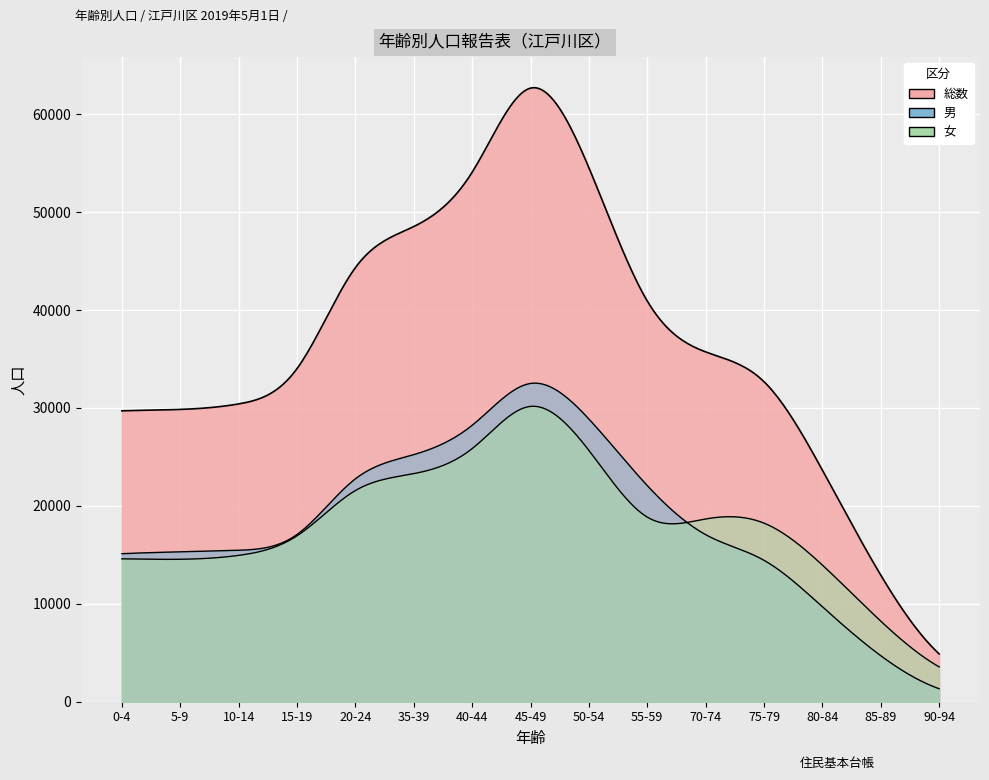

Is it true that 女 equals 2085 at 90-94?

False